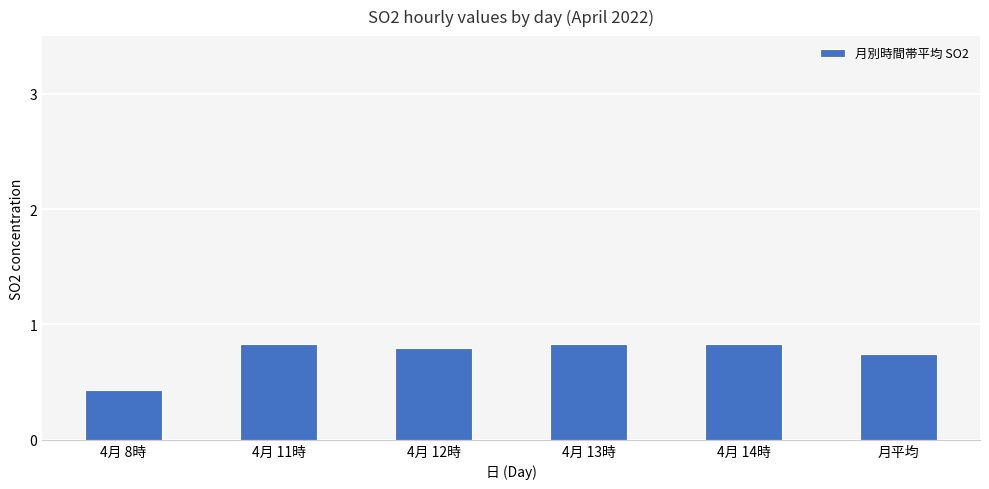

What is the difference between the second highest and minimum values?

0.4